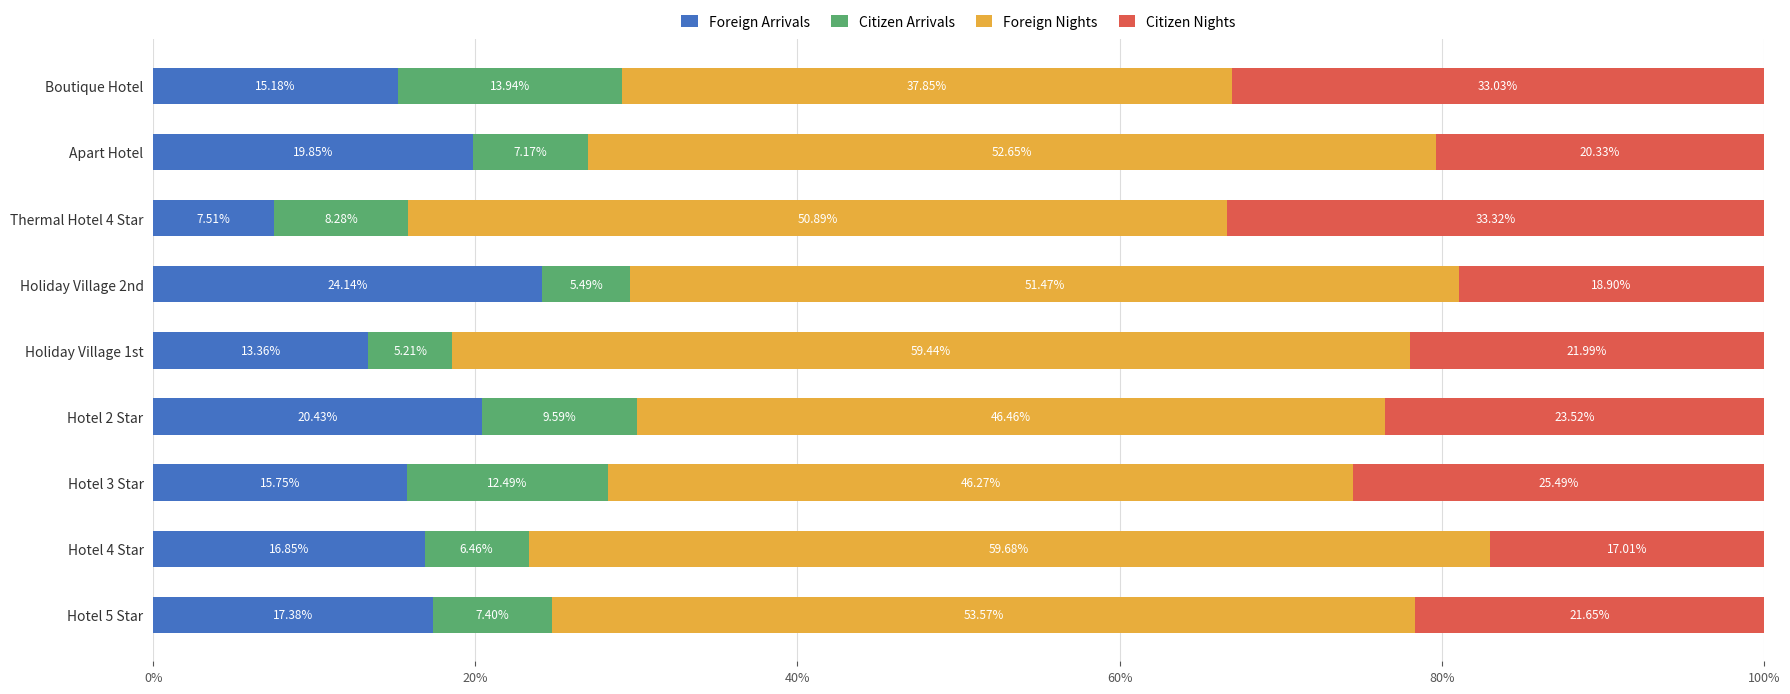

What is the sum of the Foreign Arrivals values at Hotel 2 Star and Holiday Village 1st?

33.8